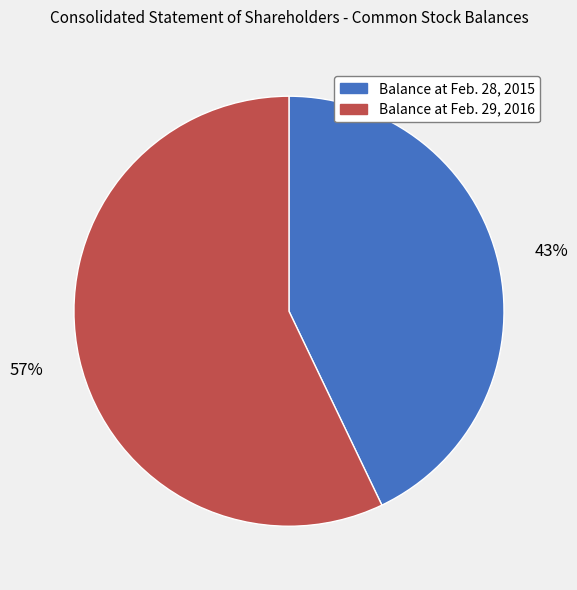

To the nearest percent, what portion does Balance at Feb. 29, 2016 represent?

57%